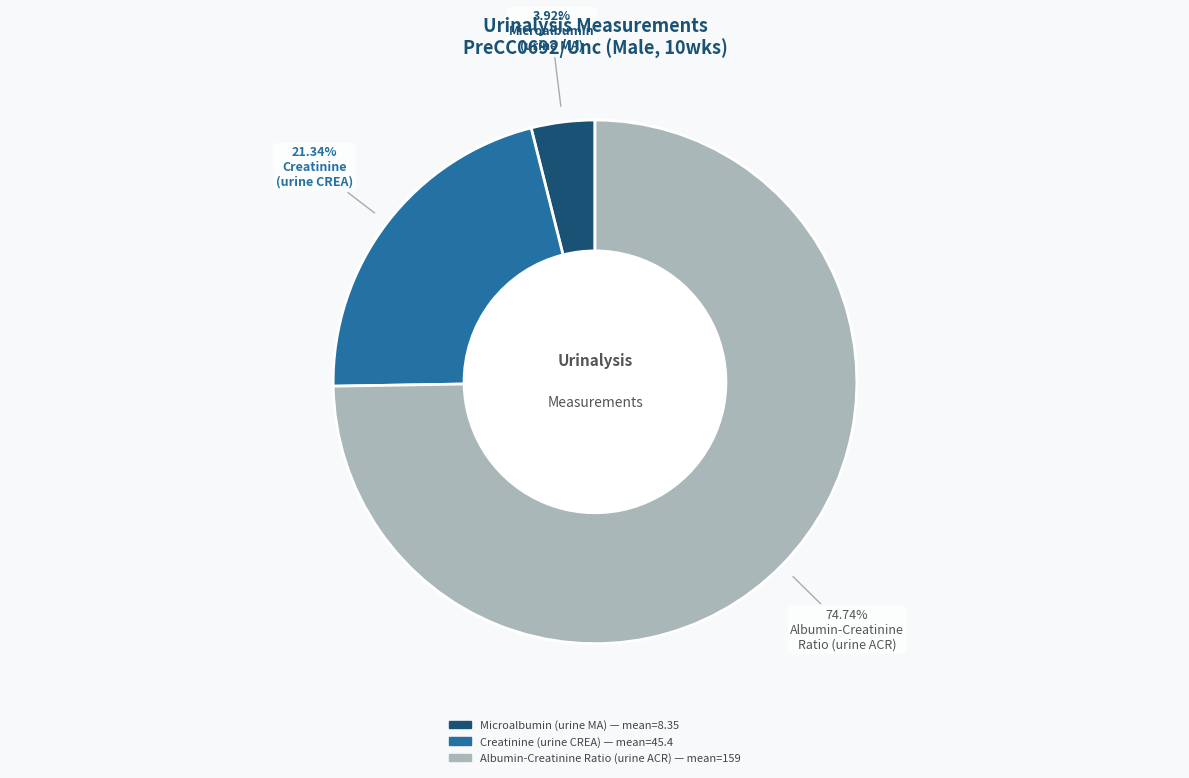

Is there a majority slice in this chart?

Yes